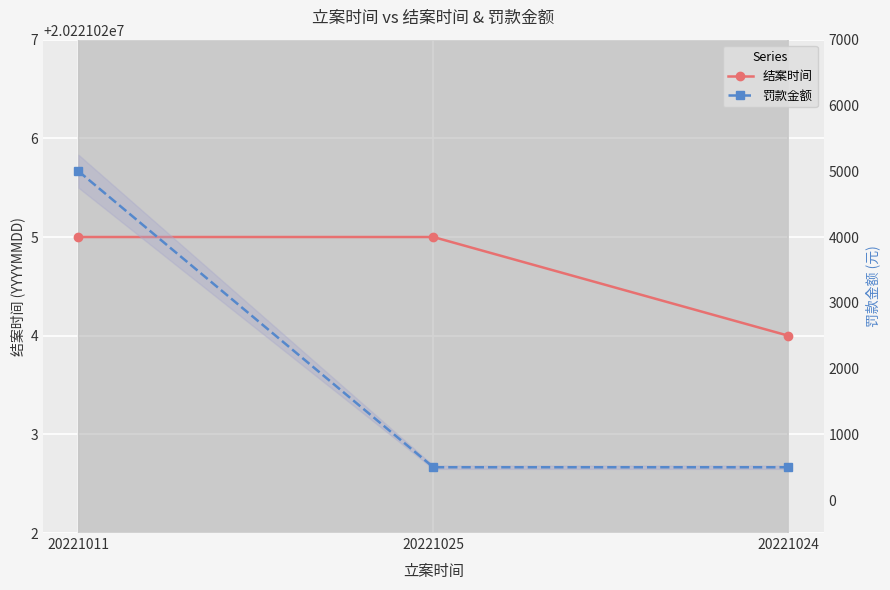

Count the number of categories in the chart.

3